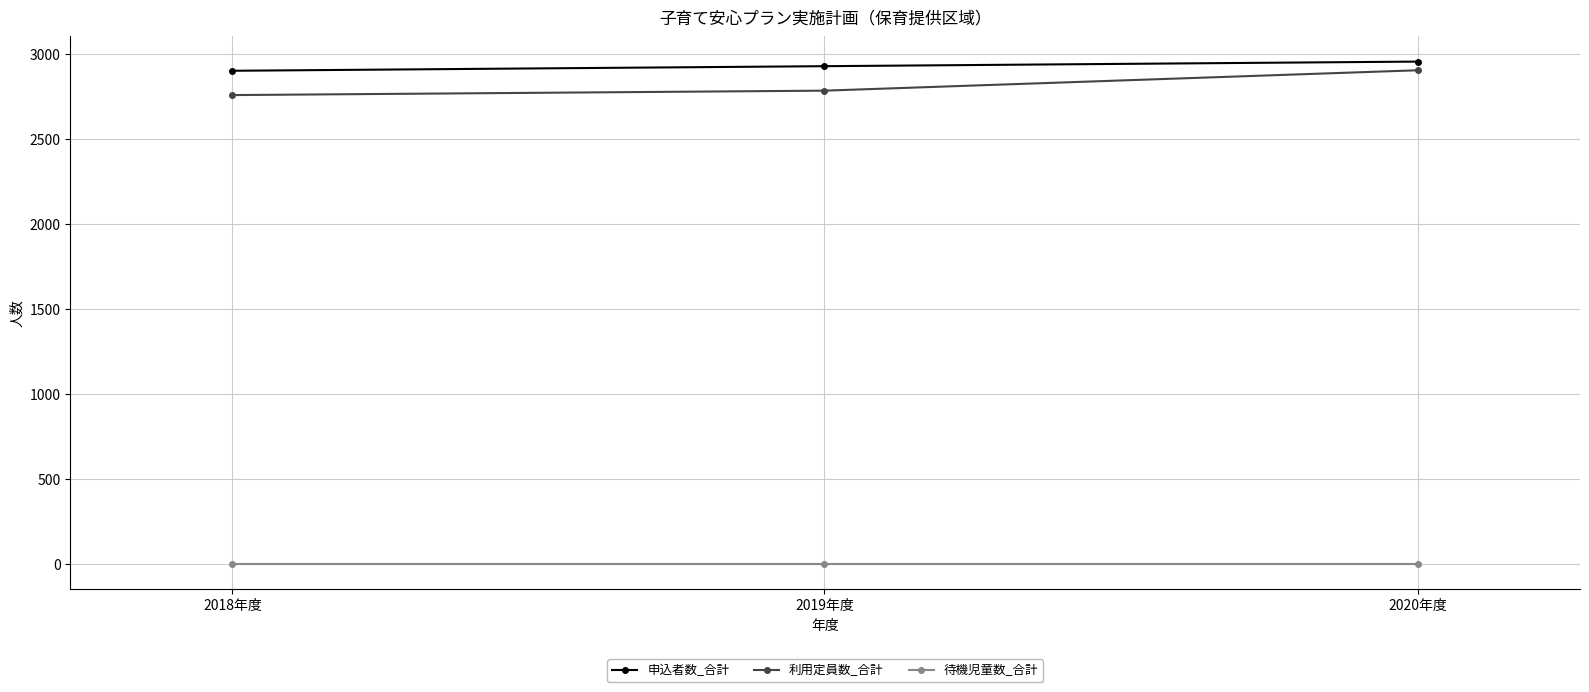

Which category has the highest value in the 申込者数_合計 series?

2020年度